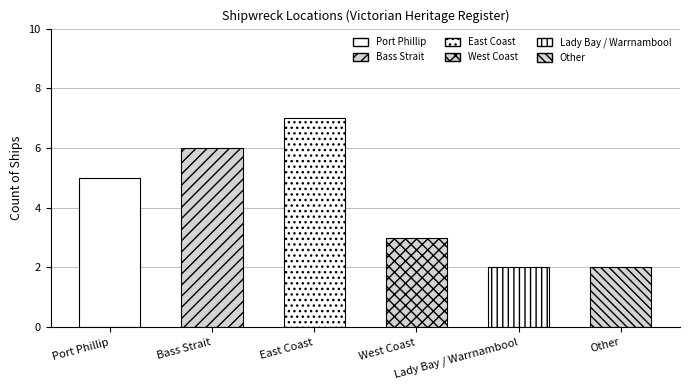

Which category has the lowest value across all series?

Lady Bay / Warrnambool